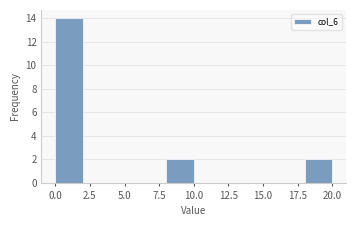

Which range on the x-axis has the tallest bar?

0 to 2